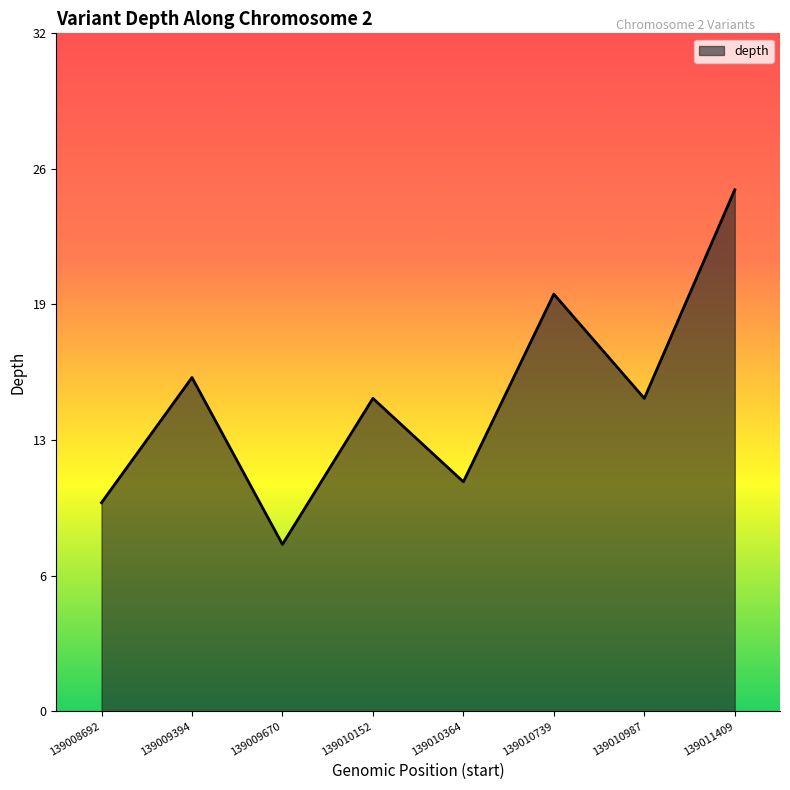

Is this an area chart (filled region under the line)?

Yes